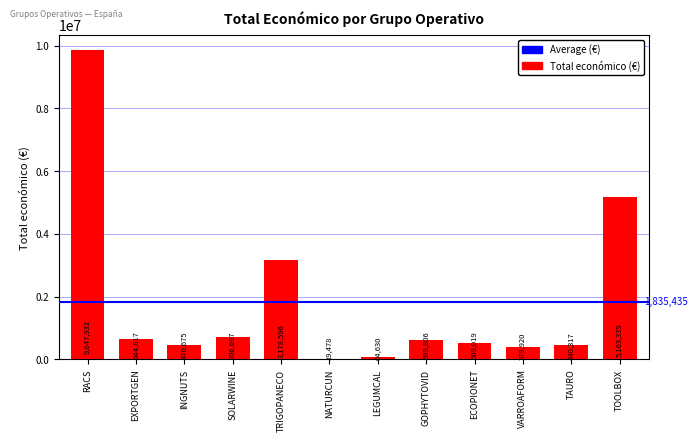

How many categories are shown in the chart?

12